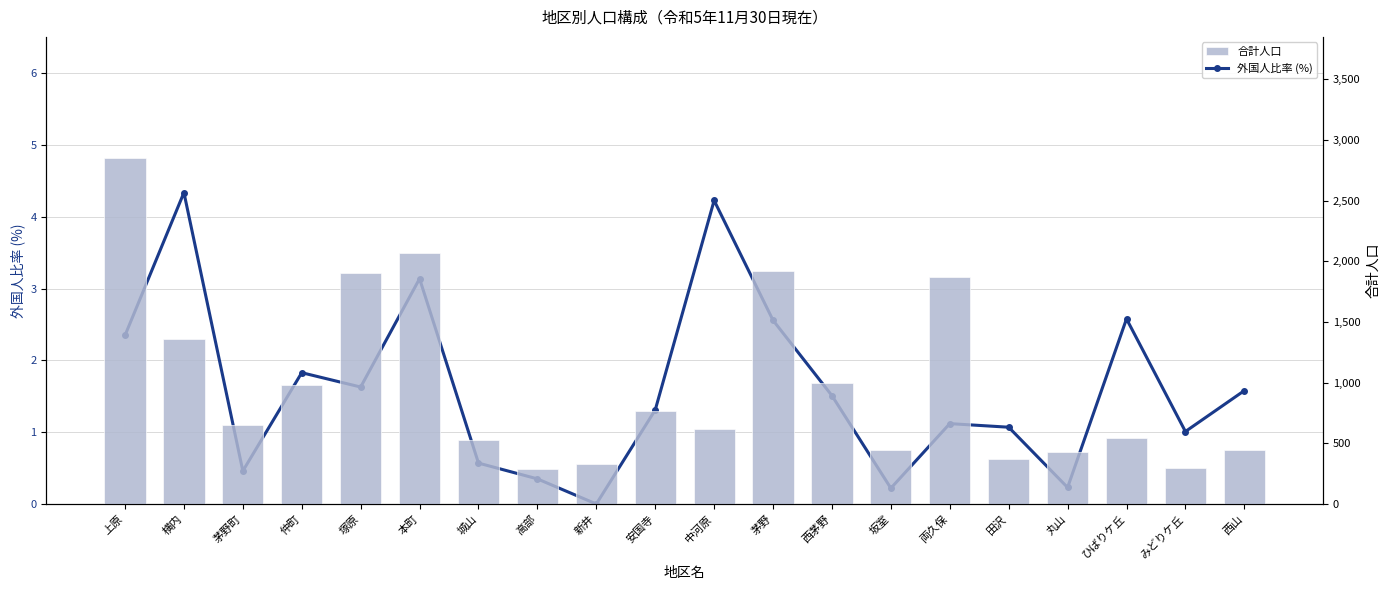

What is the value of the 合計人口 bar at the 5th from the left?

1904.0